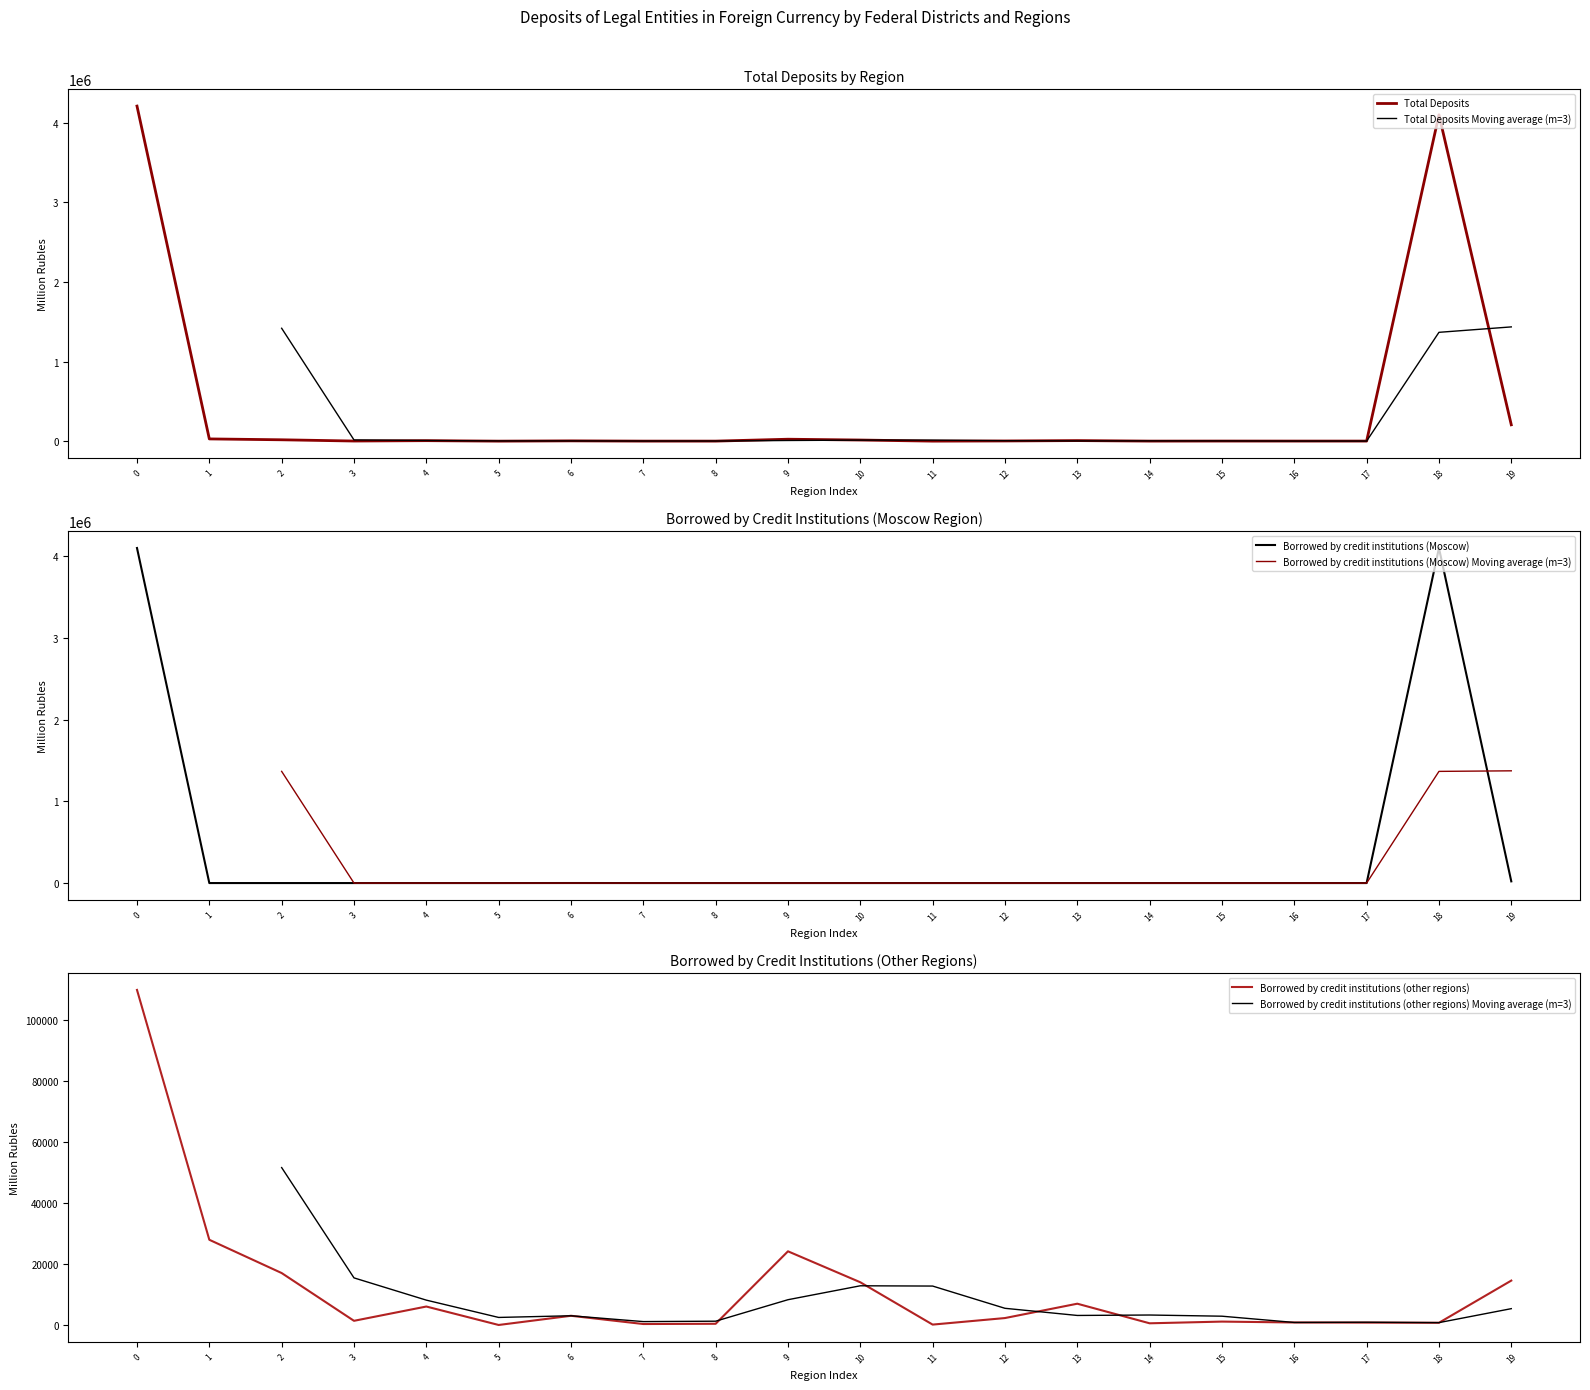

Does the chart have visible grid lines?

No